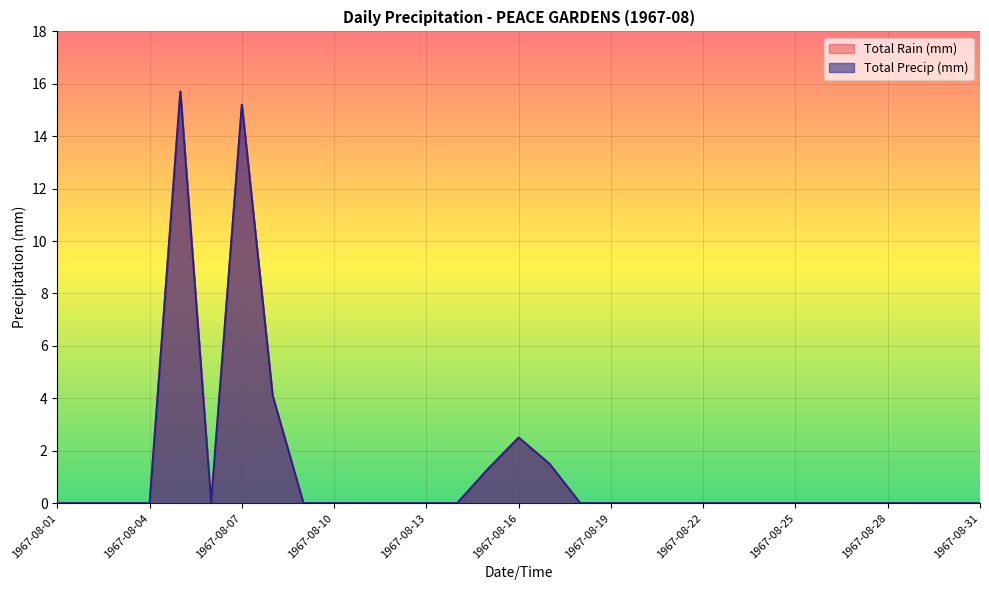

What is the difference between the Total Rain (mm) values at 1967-08-19 and 1967-08-07?

15.2